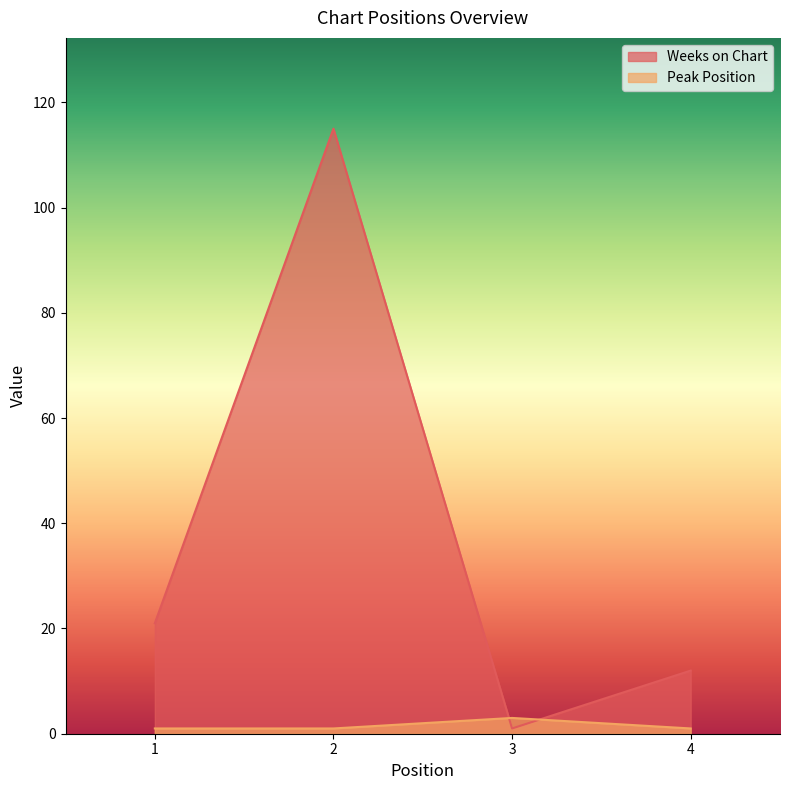

At which category is the sum across all series the highest?

2